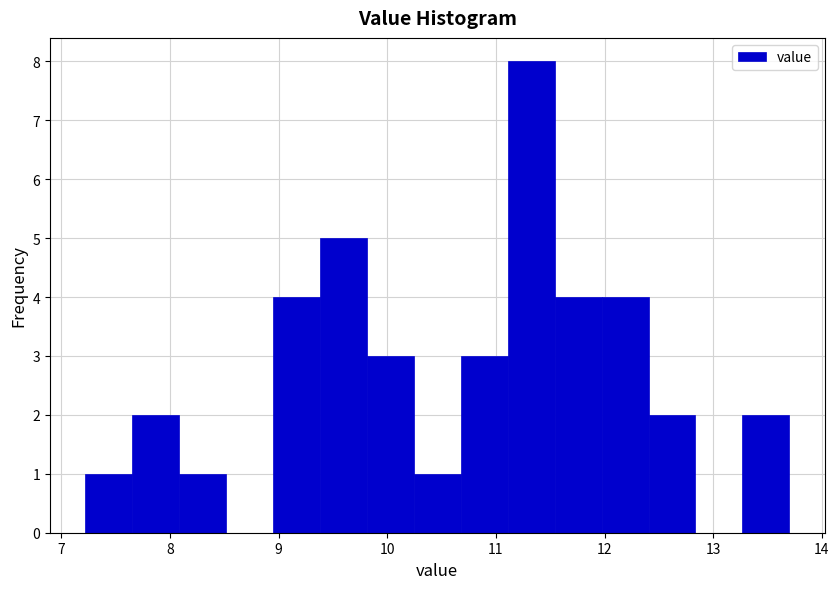

Reading left to right, list every bar in this chart as the range it spans on the x-axis followed by its height. Neither the bar edges nor the heights are printed on the chart, so give them approximately, as read against the axes.

7.2 to 7.7: 1
7.7 to 8.1: 2
8.1 to 8.5: 1
8.5 to 8.9: 0
8.9 to 9.4: 4
9.4 to 9.8: 5
9.8 to 10.2: 3
10.2 to 10.7: 1
10.7 to 11.1: 3
11.1 to 11.5: 8
11.5 to 12.0: 4
12.0 to 12.4: 4
12.4 to 12.8: 2
12.8 to 13.3: 0
13.3 to 13.7: 2